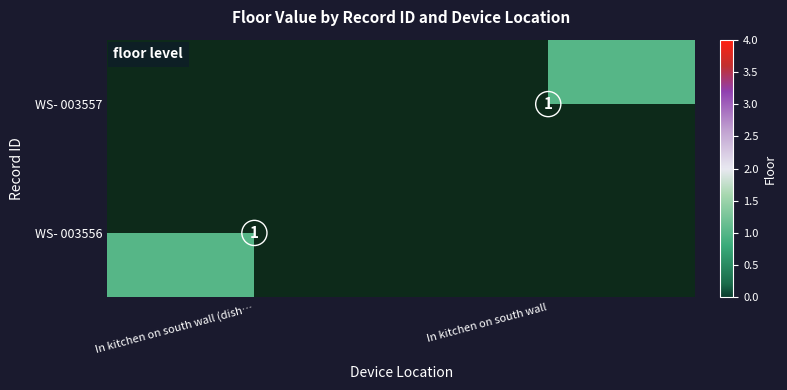

The WS- 003557 series shows 1 at In kitchen on south wall. True or false?

True